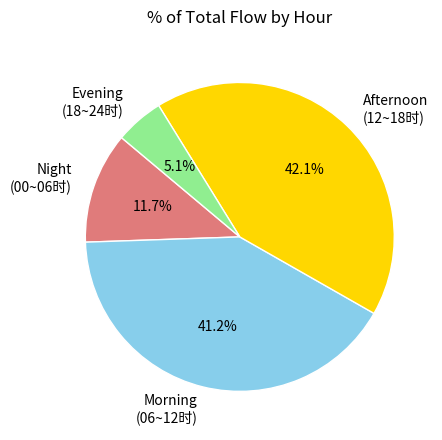

Which has a higher value, Afternoon (12~18时) or Night (00~06时)?

Afternoon (12~18时)